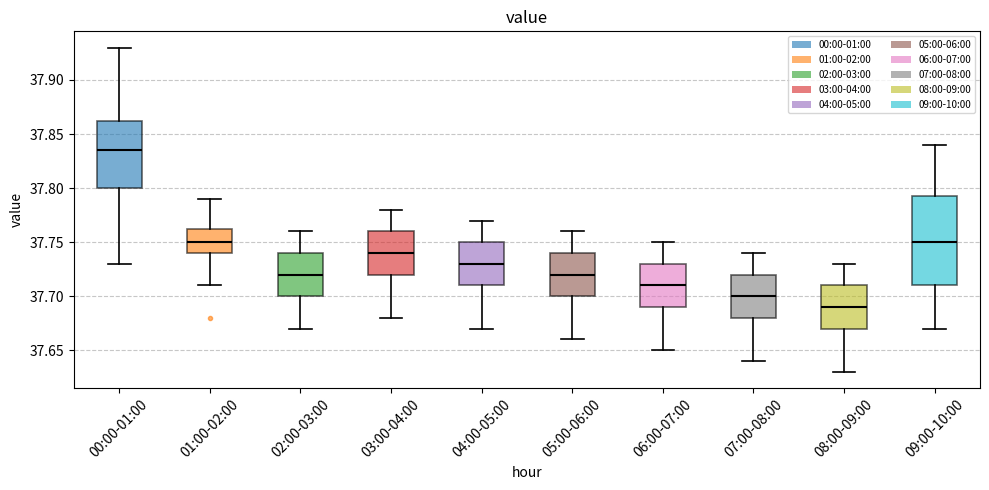

Where does the upper whisker of the box for 03:00-04:00 end on the y-axis? The values are not printed on the chart, so give them approximately, as read against the axis.

37.780